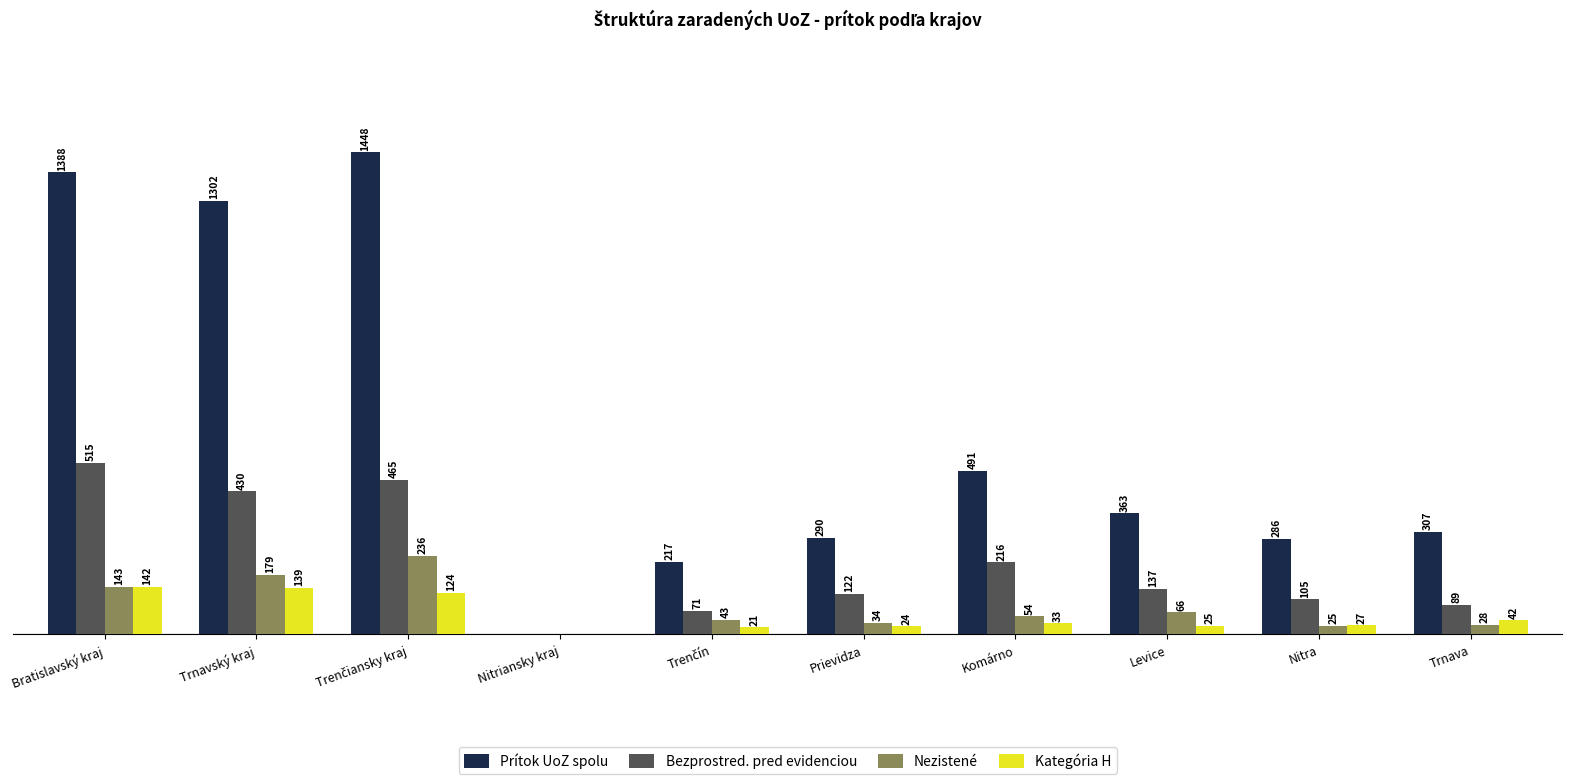

Which series changed the most between Bratislavský kraj and Levice?

Prítok UoZ spolu